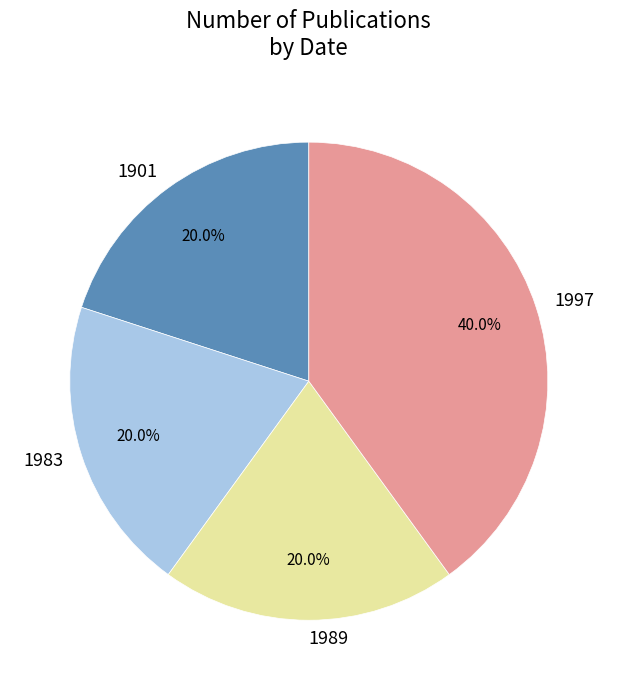

To the nearest percent, what is the average slice percentage?

25%